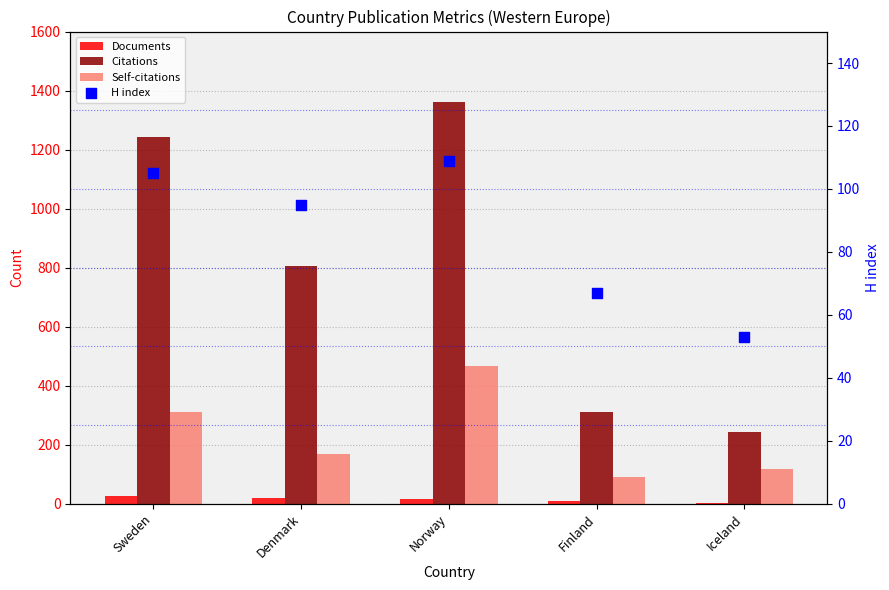

What is the total value across all series at Sweden?

1685